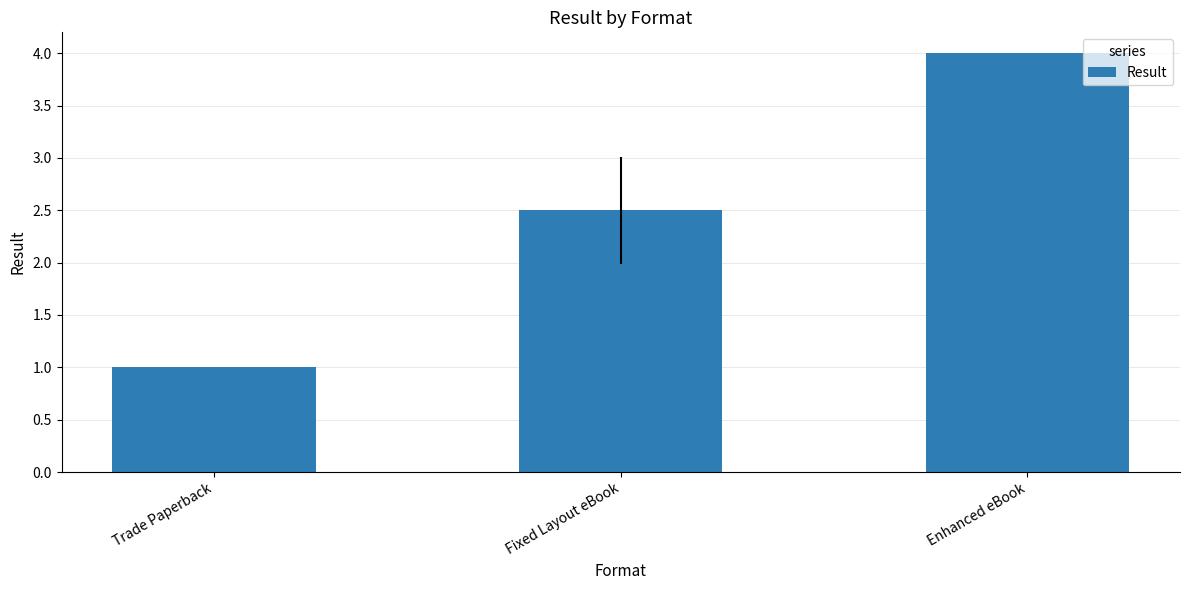

Where is the data nearest to the value 2?

Fixed Layout eBook